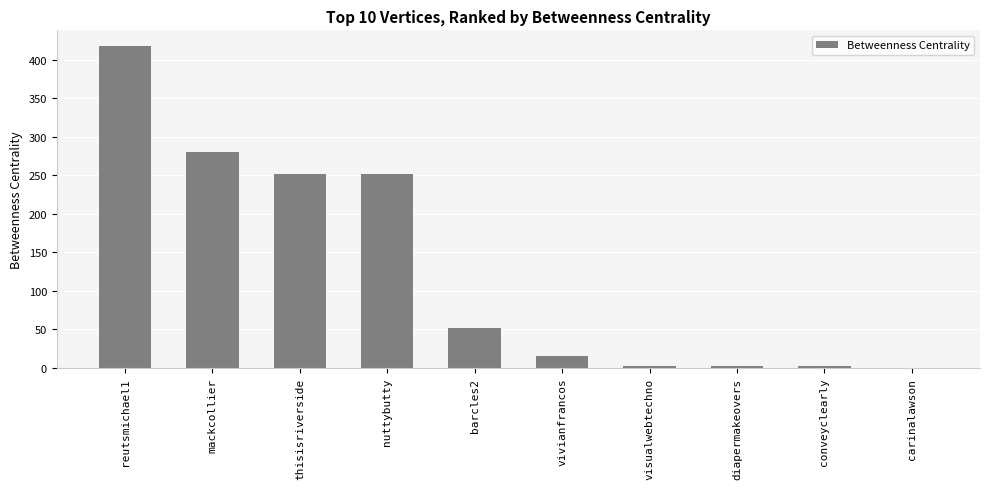

What value does the data have at vivianfrancos?

15.0